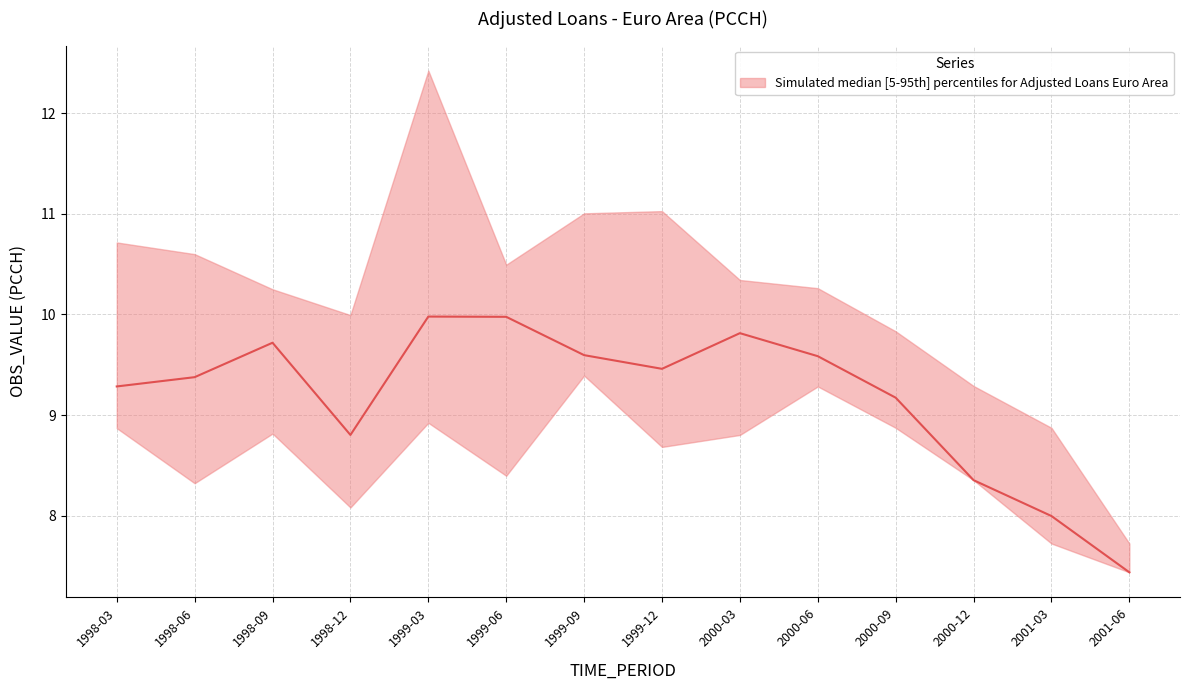

What is the lowest value of the upper series?

7.7